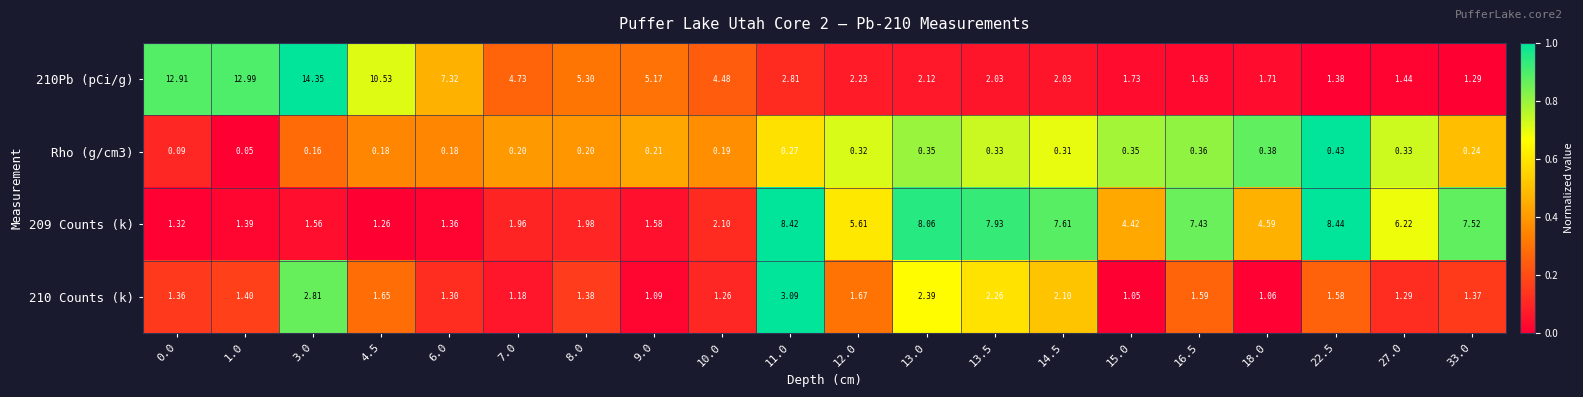

What is the total value across all series at 33.0?

10.4